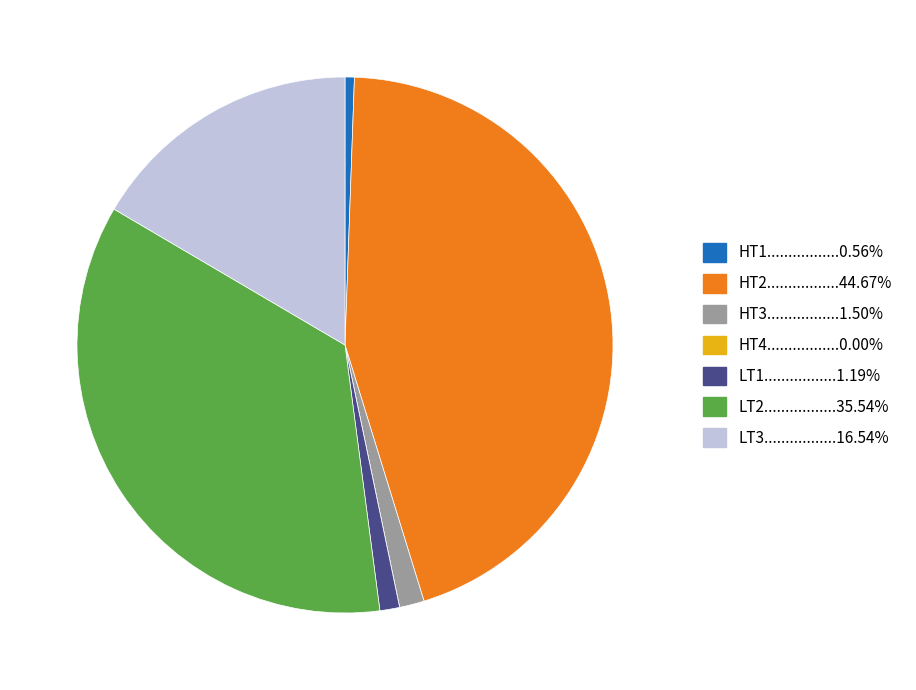

Is there a majority slice in this chart?

No